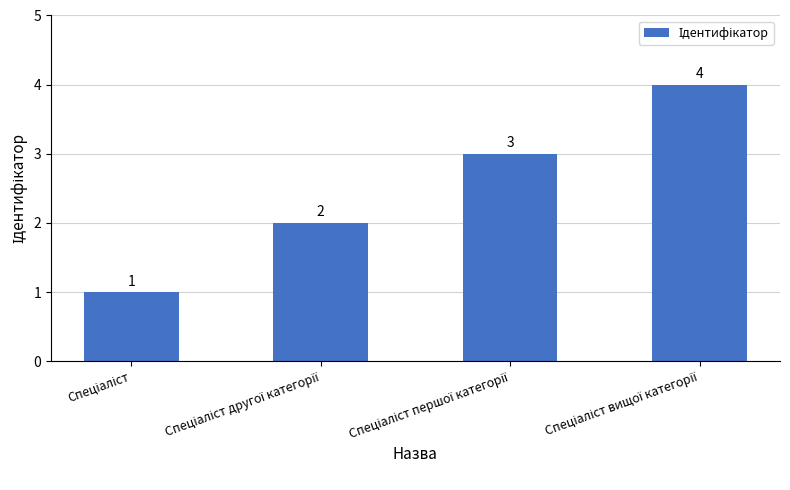

What is the minimum value shown in the chart?

1